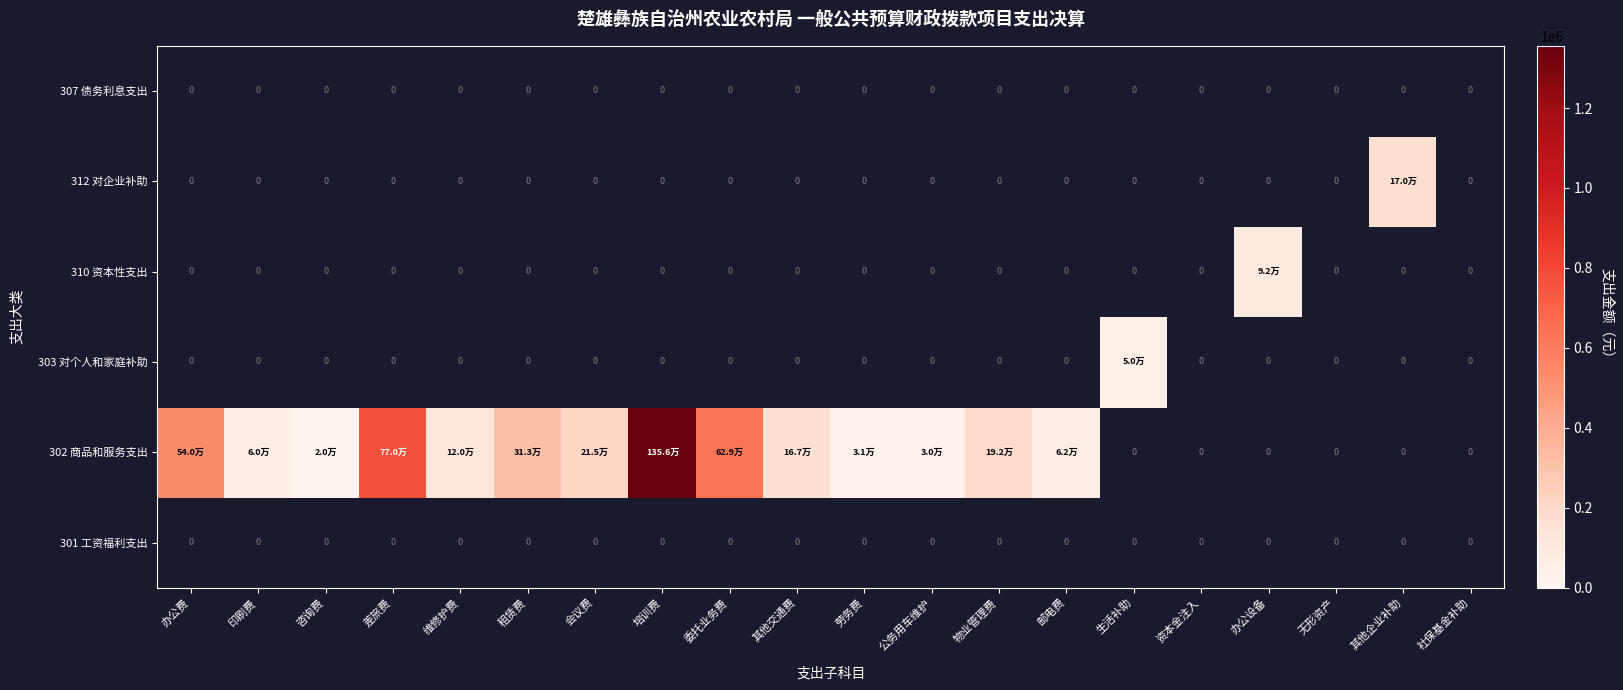

List the labels in order of 302 商品和服务支出 value, smallest first.

咨询费, 公务用车维护, 劳务费, 印刷费, 邮电费, 维修护费, 其他交通费, 物业管理费, 会议费, 租赁费, 办公费, 委托业务费, 差旅费, 培训费, 生活补助, 资本金注入, 办公设备, 无形资产, 其他企业补助, 社保基金补助